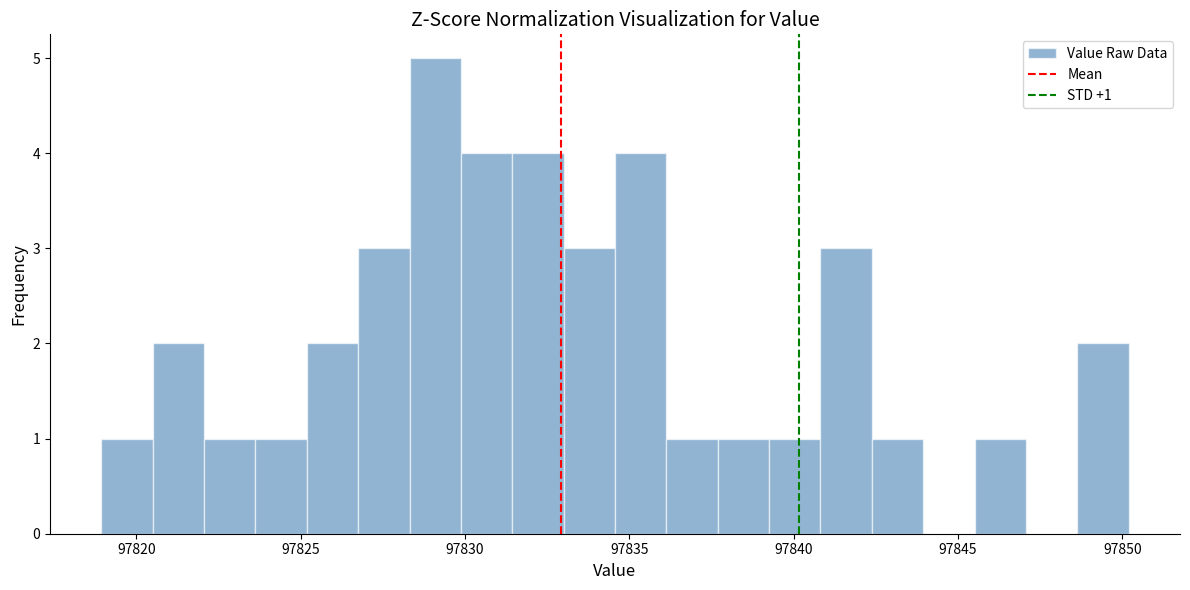

Around what value on the x-axis is the tallest bar? Give the approximate position of its centre, as read against the axis.

97829.0